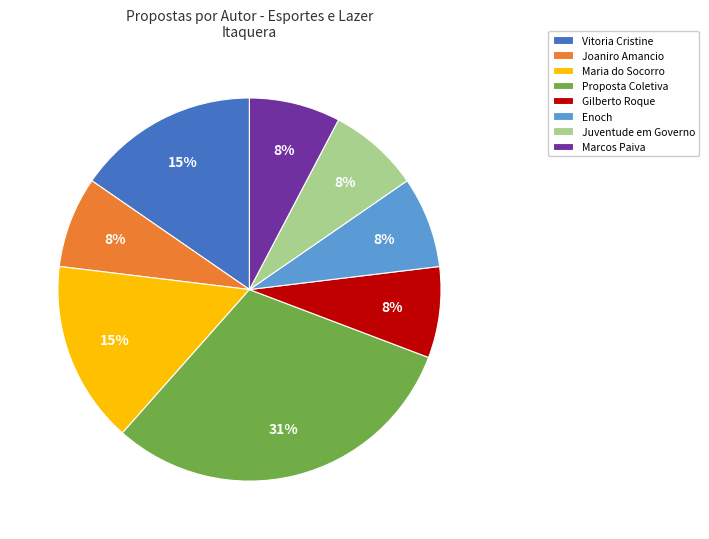

Count the number of slices in the pie.

8